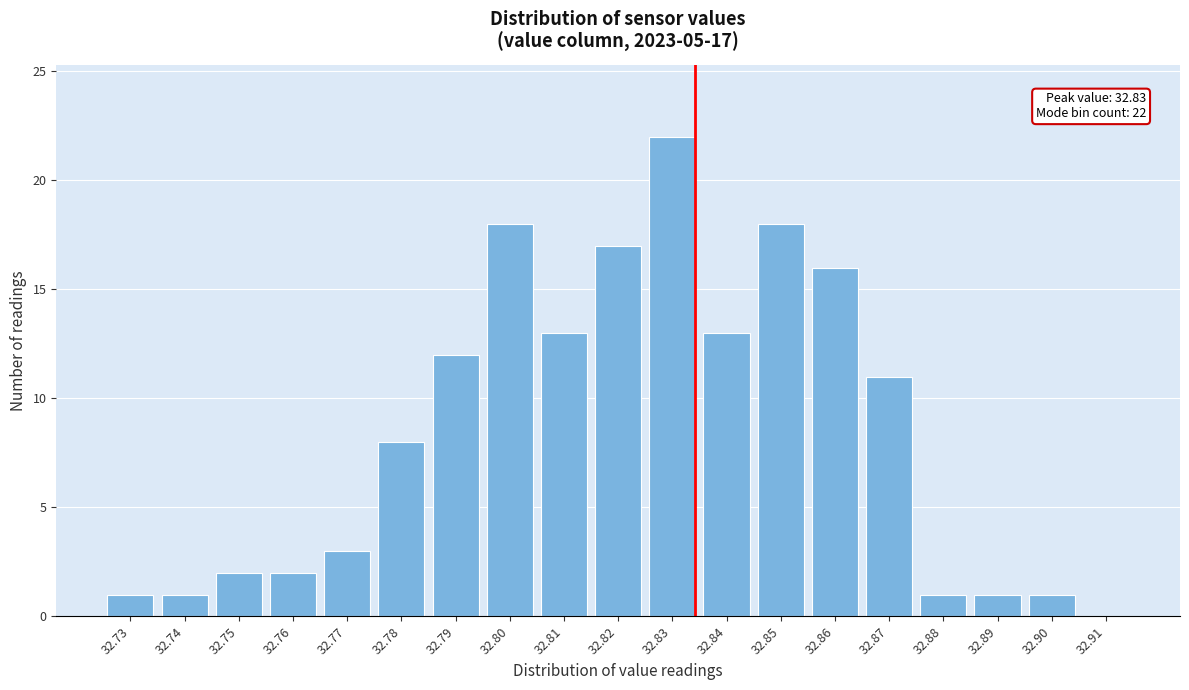

Reading left to right, transcribe all the data shown in this chart.

32.73=1	32.74=1	32.75=2	32.76=2	32.77=3	32.78=8	32.79=12	32.80=18	32.81=13	32.82=17	32.83=22	32.84=13	32.85=18	32.86=16	32.87=11	32.88=1	32.89=1	32.90=1	32.91=0